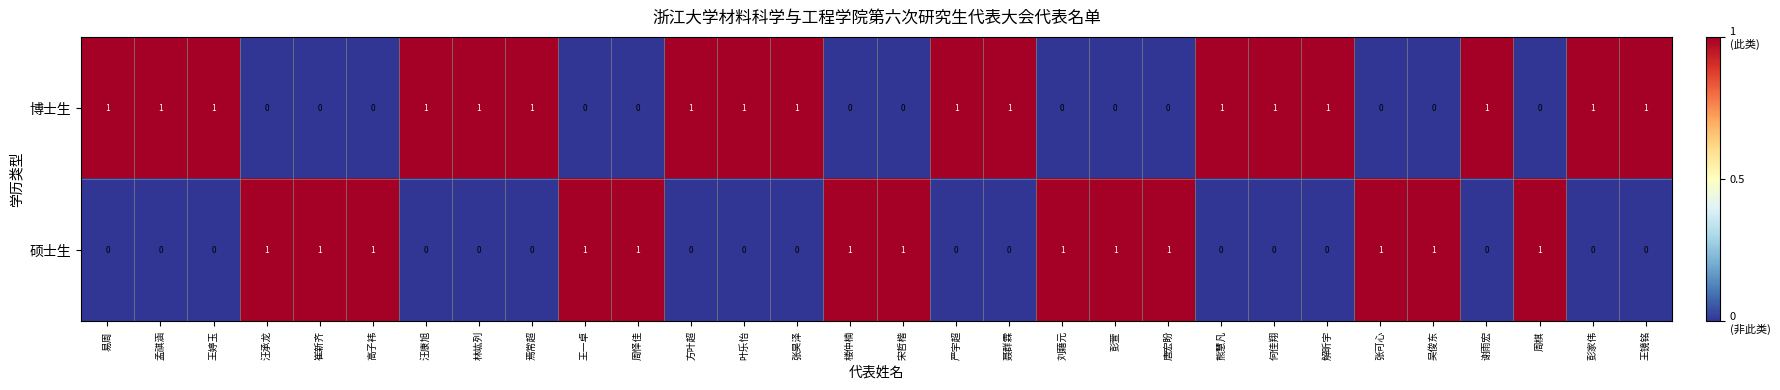

List the series in order of their overall mean, lowest first.

硕士生, 博士生